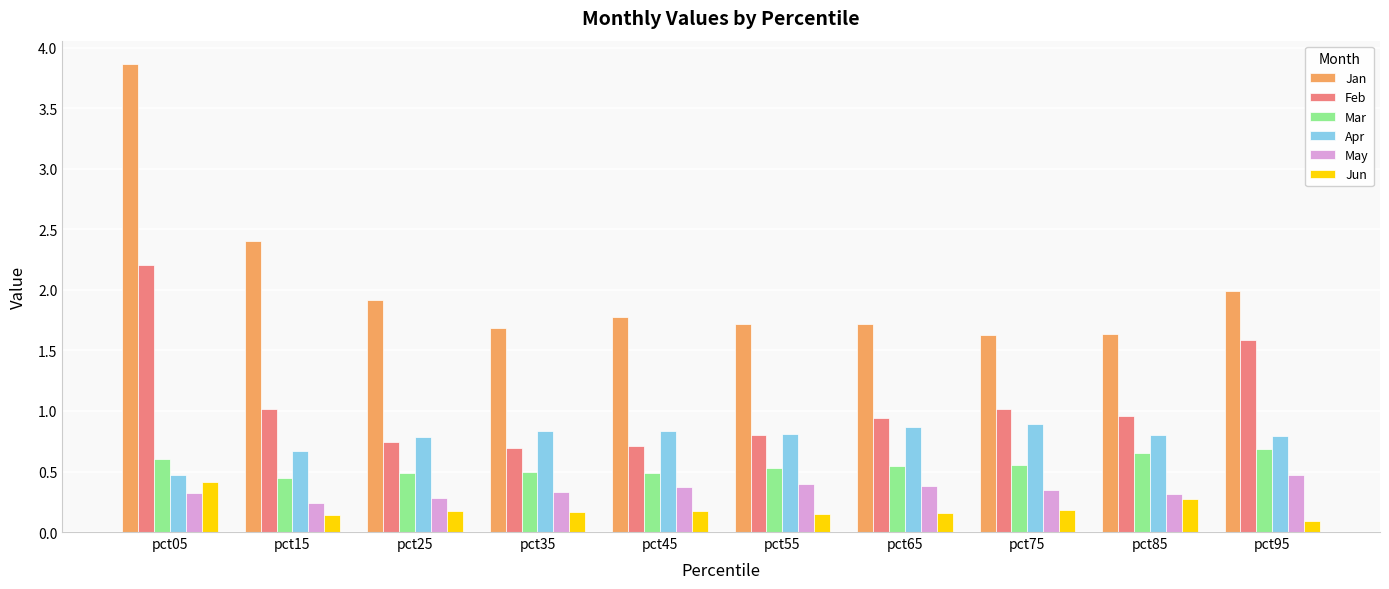

The value of May at pct95 is 0.5. True or false?

True